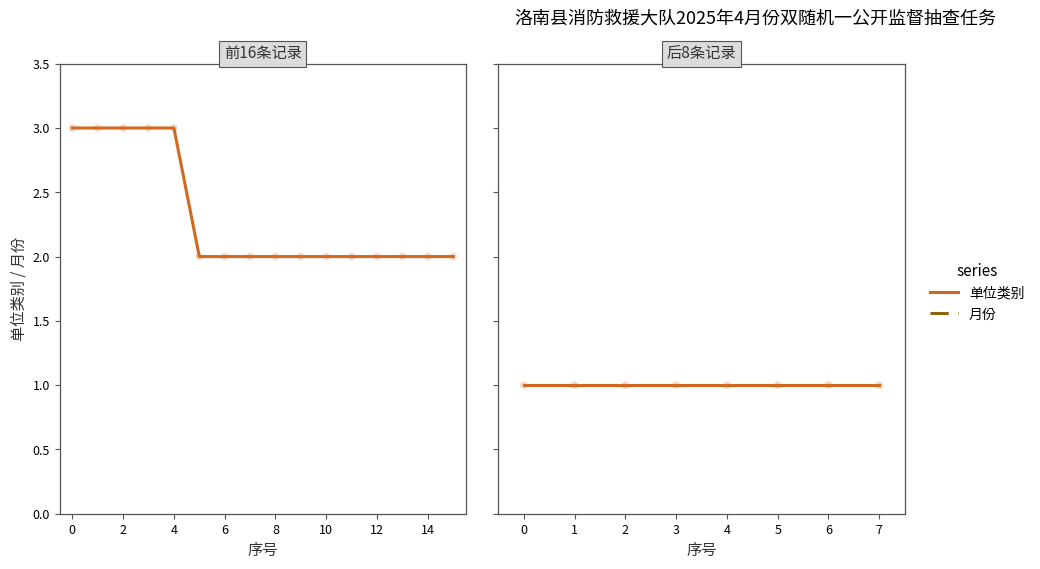

What are all the series names shown in the legend?

单位类别, 月份